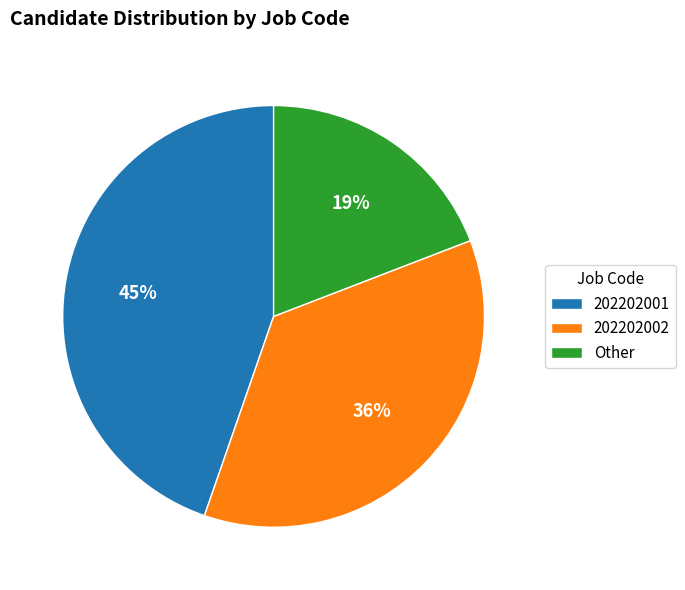

How many slices are in this pie chart?

3